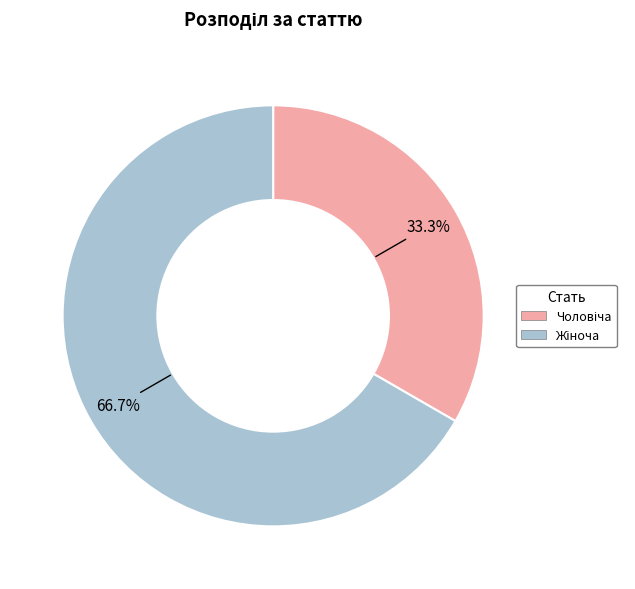

Does any single category account for the majority?

Yes